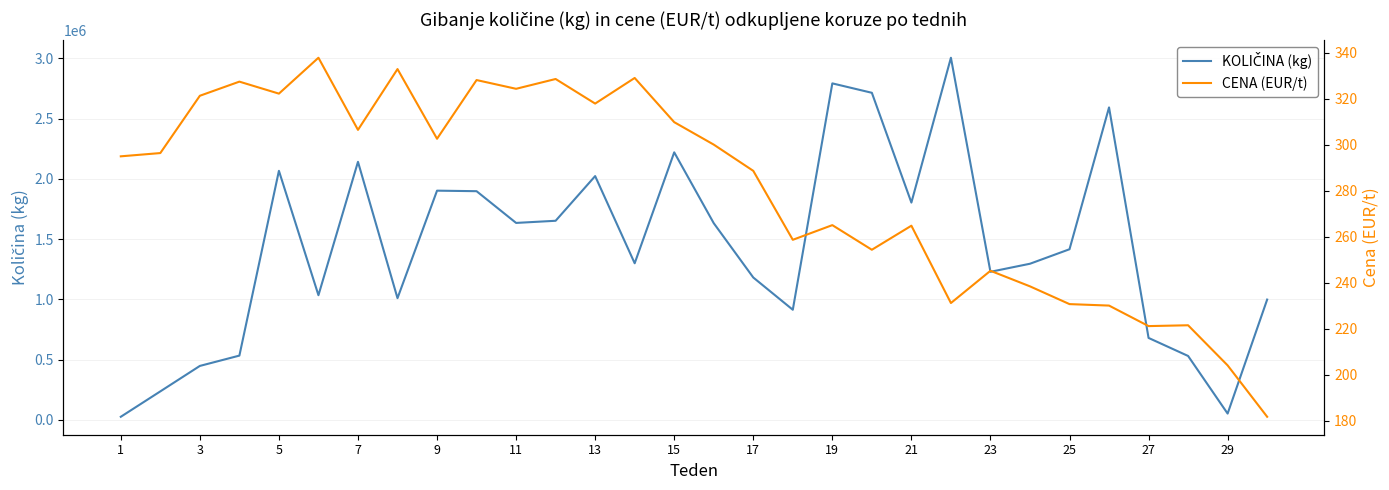

List the series in order of their peak value, lowest first.

CENA (EUR/t), KOLIČINA (kg)